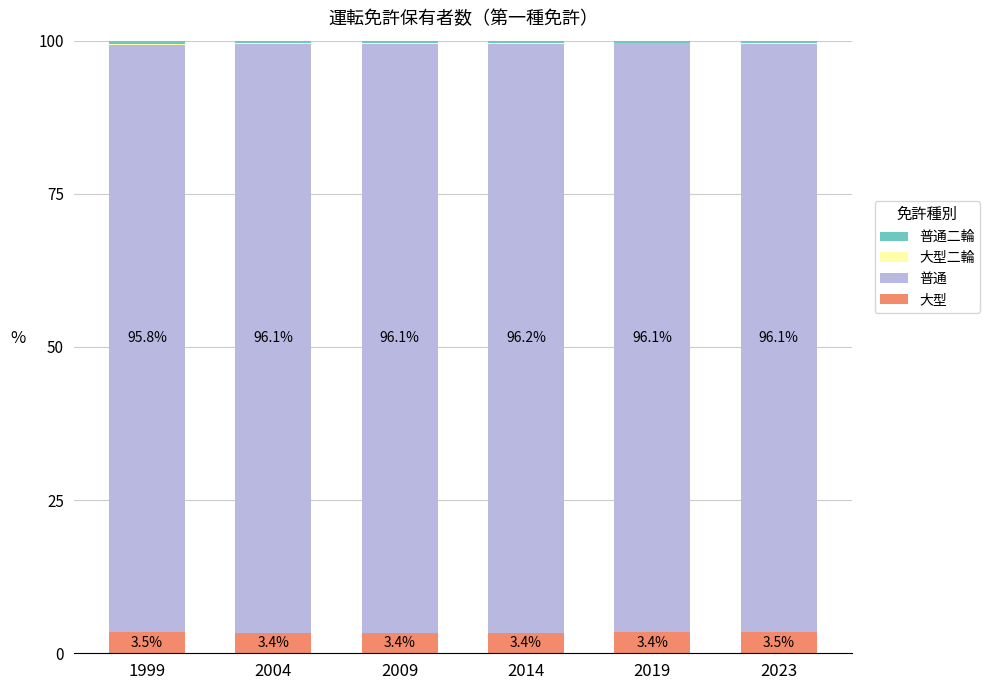

Which category has the highest value in the 大型 series?

1999